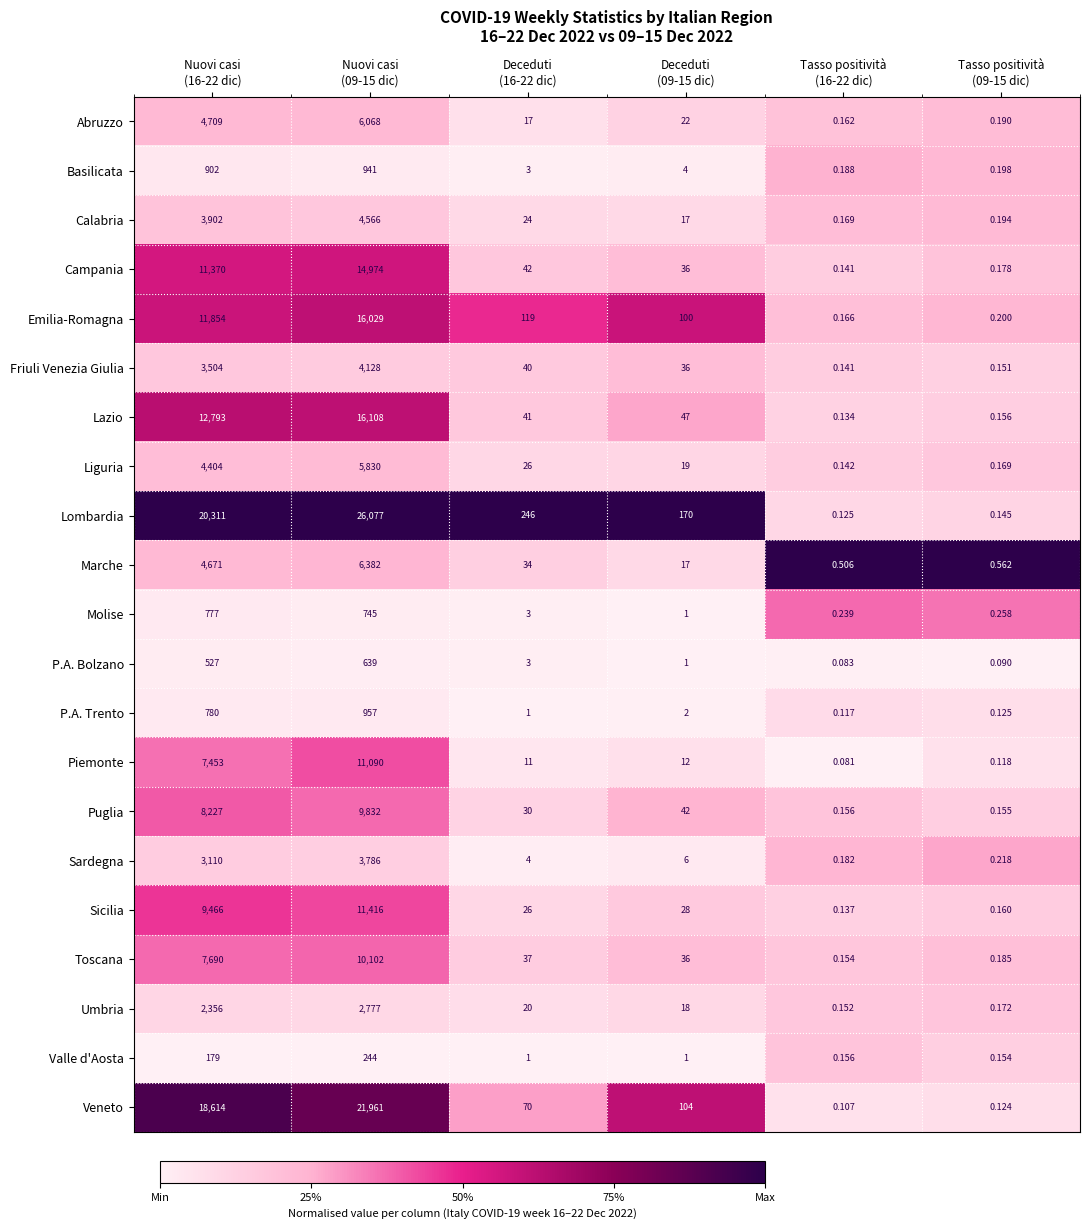

Which series has the largest total across all categories?

Lombardia